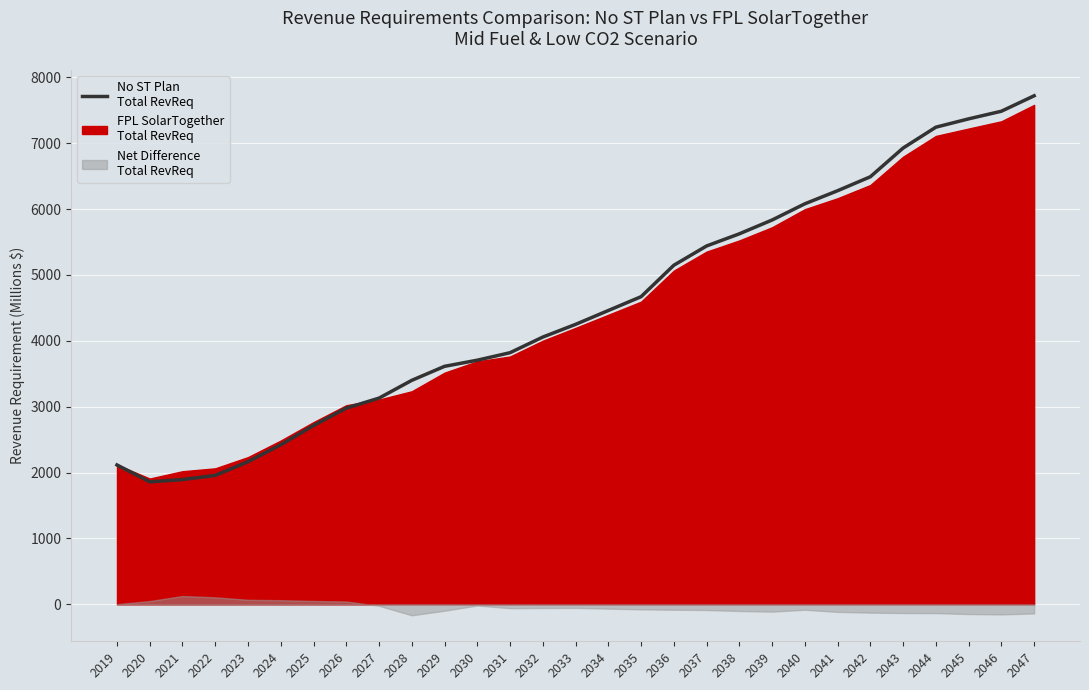

What is the average value?

4512.1